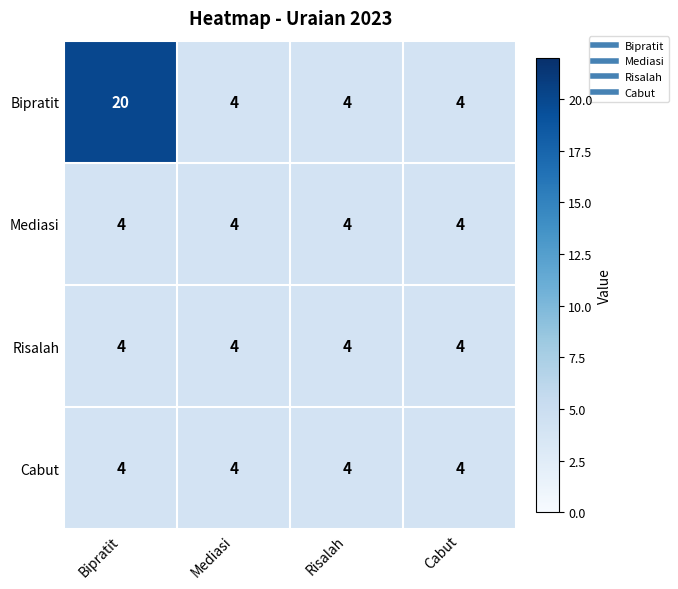

What is the greatest value displayed?

20